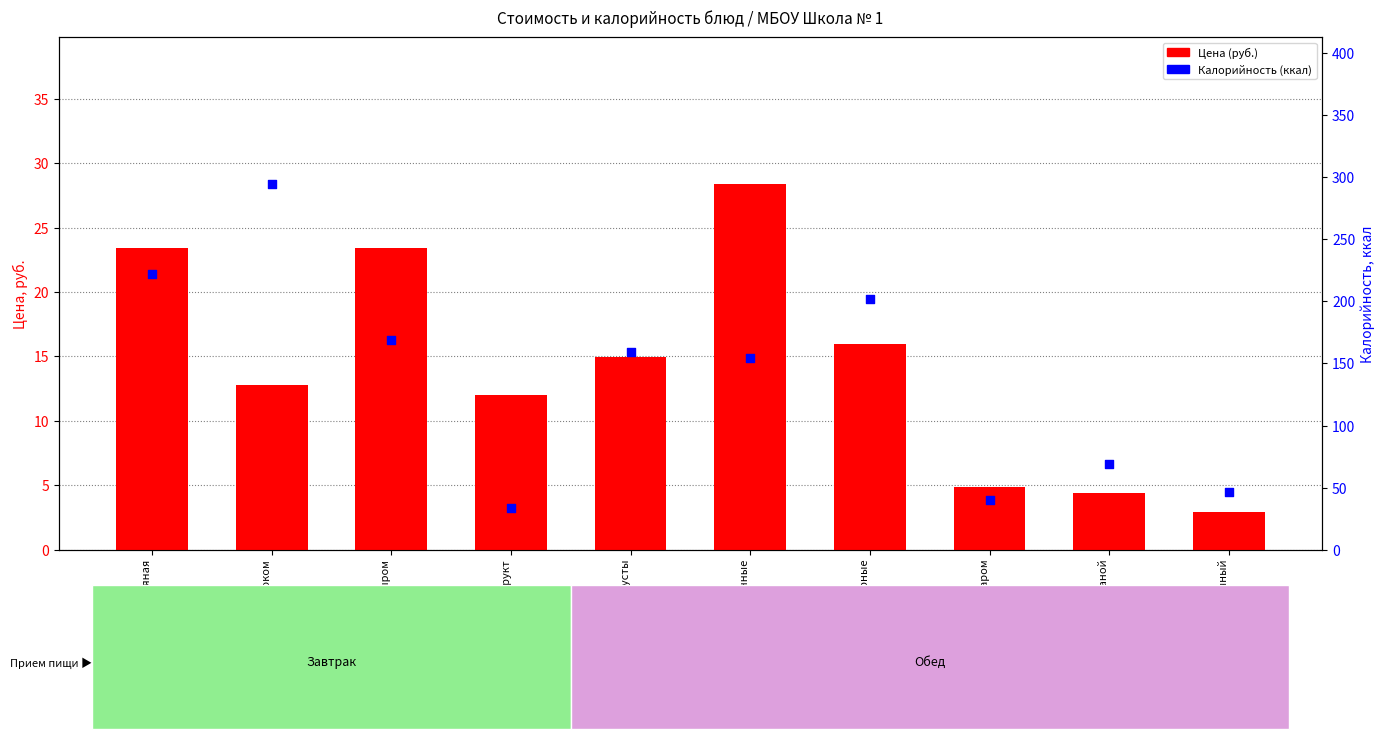

Which series contains the lowest Y value?

Цена (руб.)